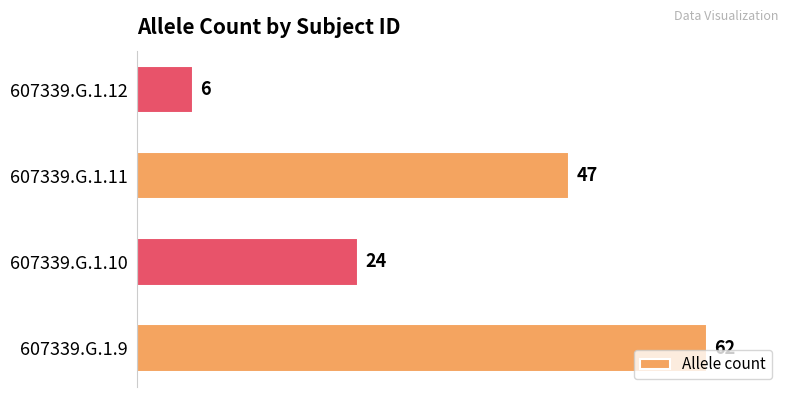

Count the number of data series in this chart.

1